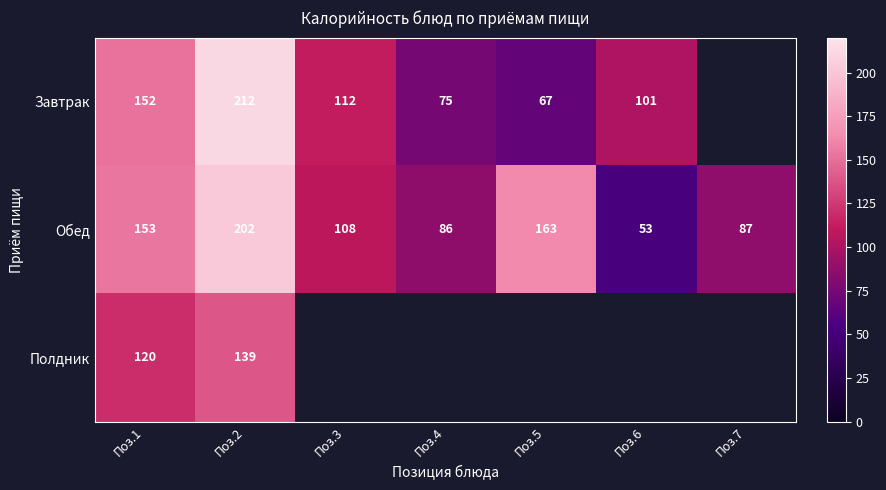

What is the difference between the Обед values at Поз.5 and Поз.7?

76